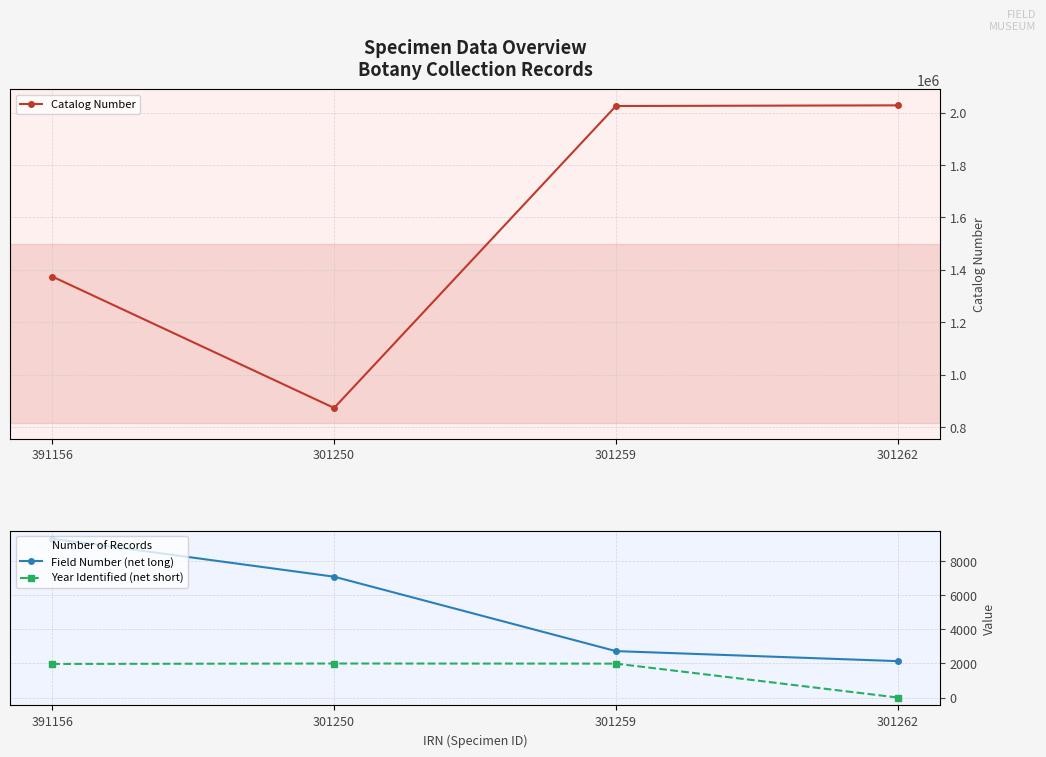

What is the spread (max minus min) of values at 301262?

2027646